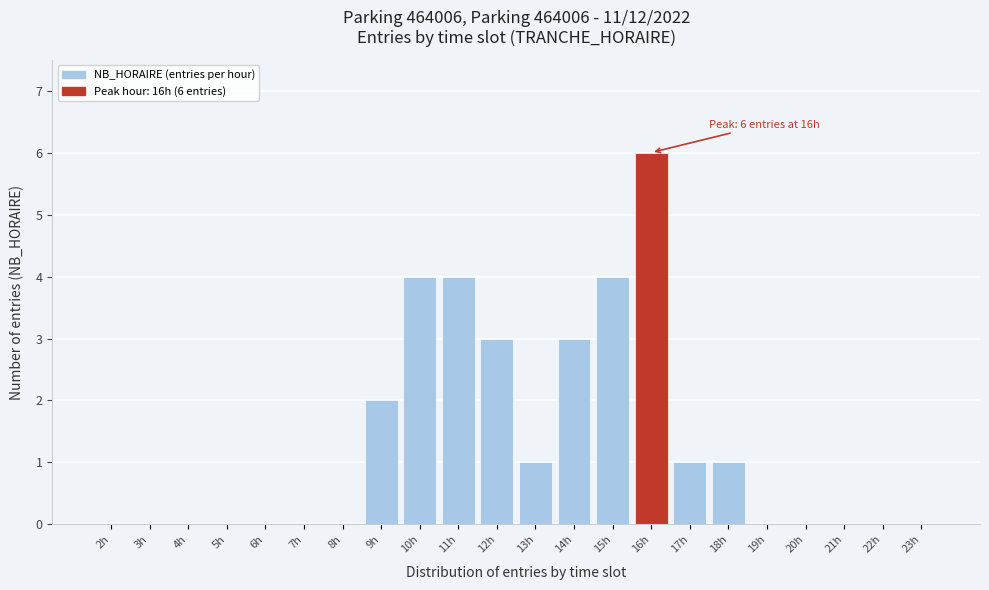

Reading right to left, extract all data points from this chart.

23h=0	22h=0	21h=0	20h=0	19h=0	18h=1	17h=1	16h=6	15h=4	14h=3	13h=1	12h=3	11h=4	10h=4	9h=2	8h=0	7h=0	6h=0	5h=0	4h=0	3h=0	2h=0